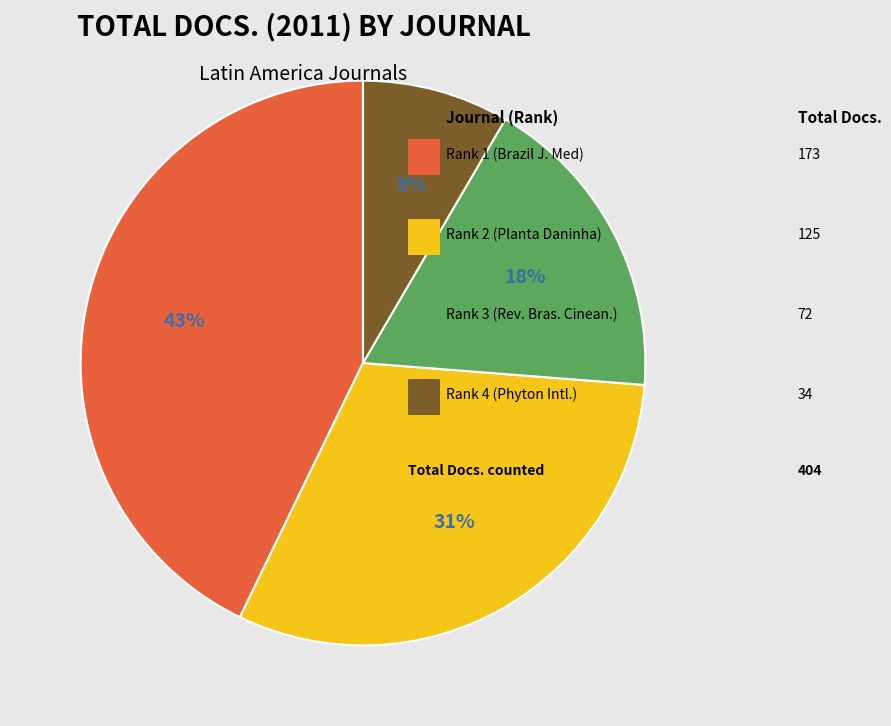

Is there a majority slice in this chart?

No